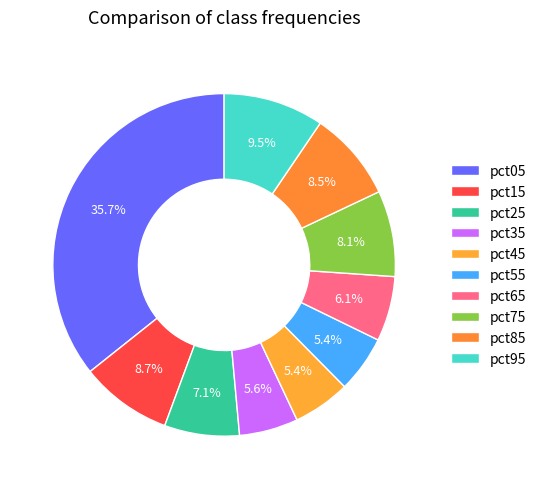

How many segments does this pie chart have?

10